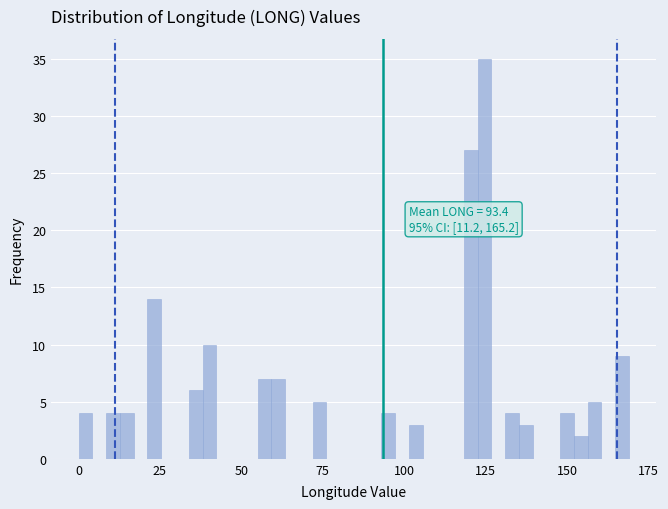

Around what value on the x-axis is the tallest bar? Give the approximate position of its centre, as read against the axis.

125